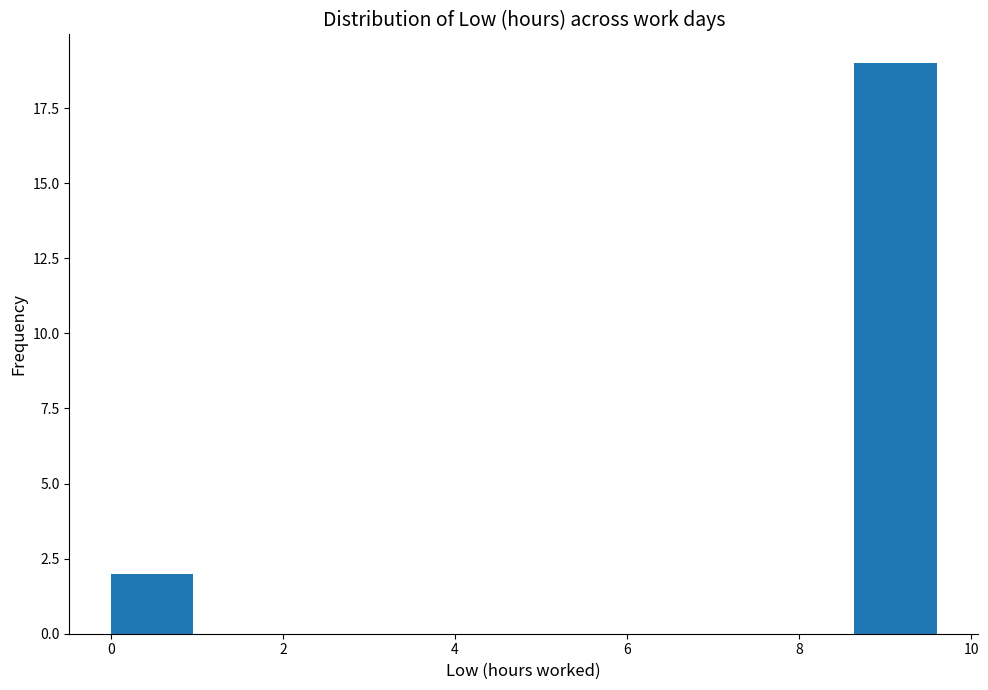

Which range on the x-axis has the tallest bar?

8.64 to 9.60